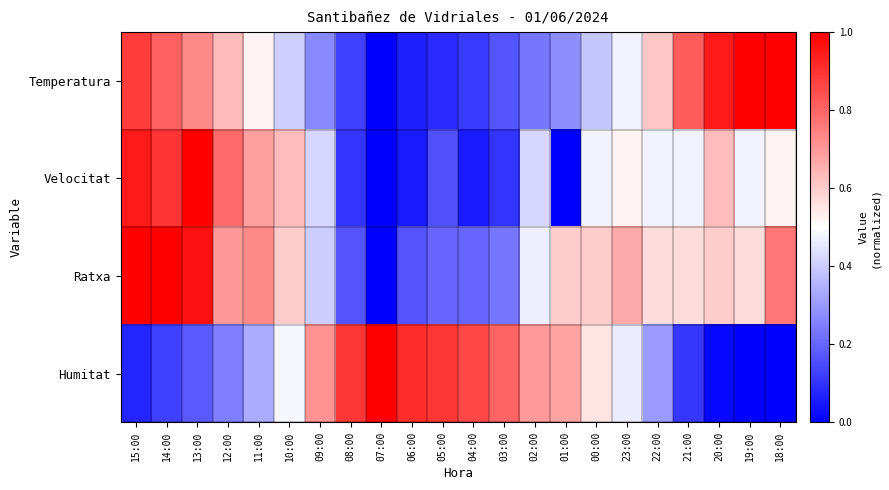

Which series has the widest spread of values?

Temperatura